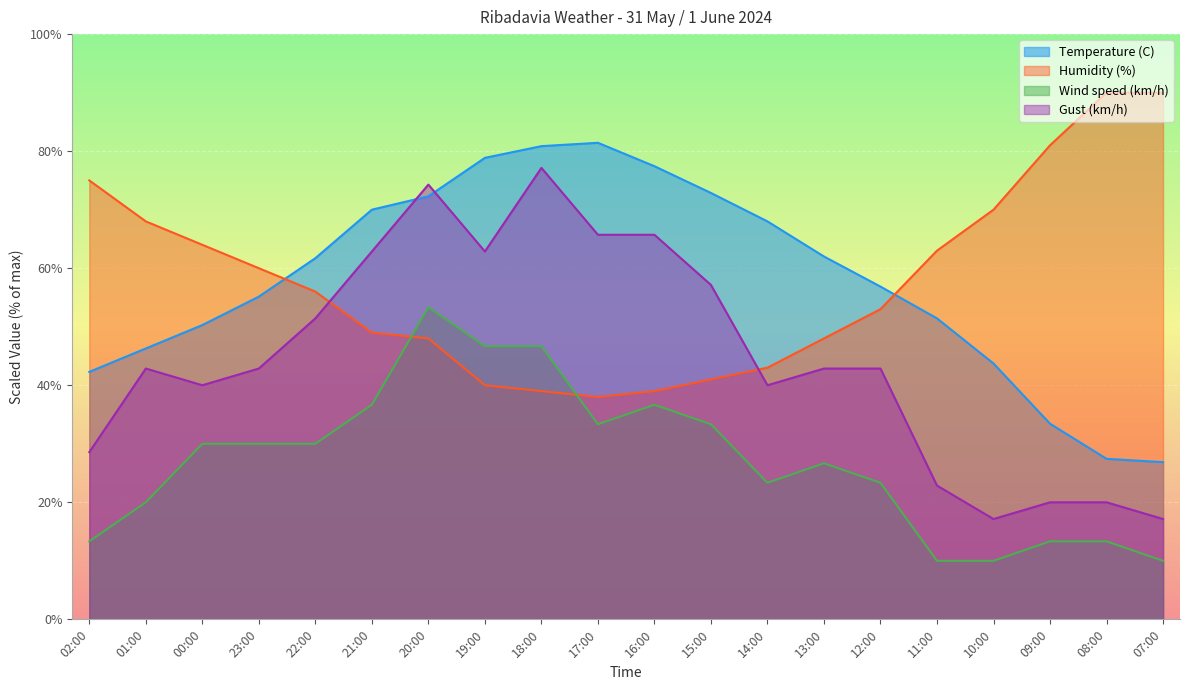

Which series ends up on top after the final intersection of Temperature (C) and Gust (km/h)?

Temperature (C)